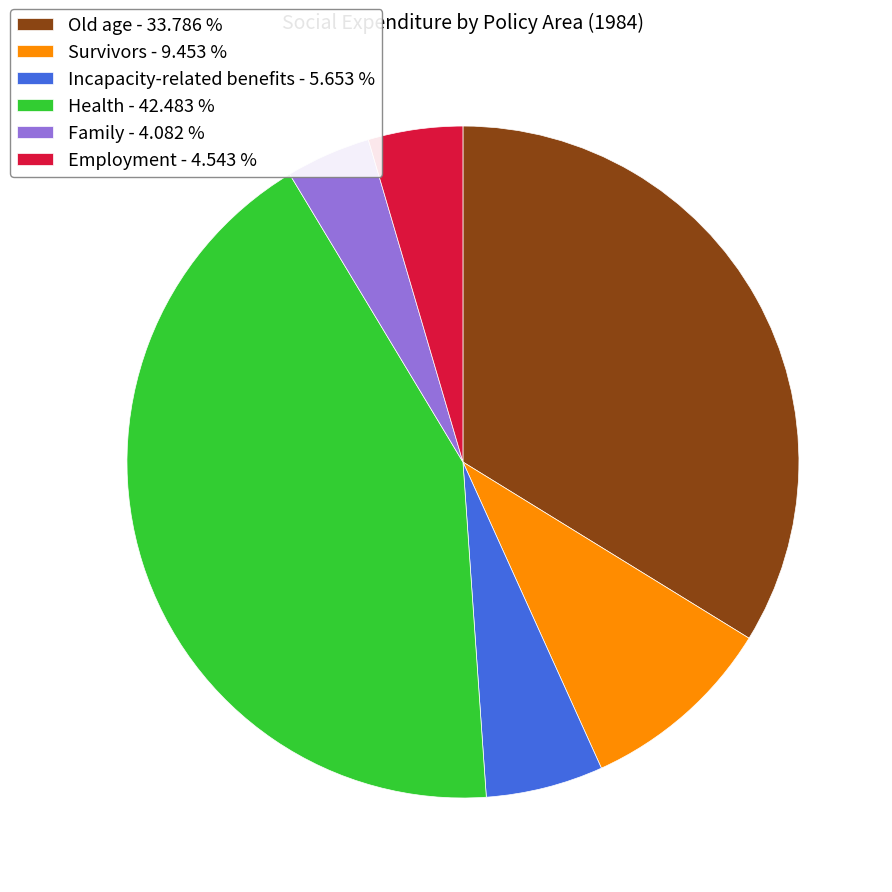

True or false: Family accounts for 4% of the total.

True